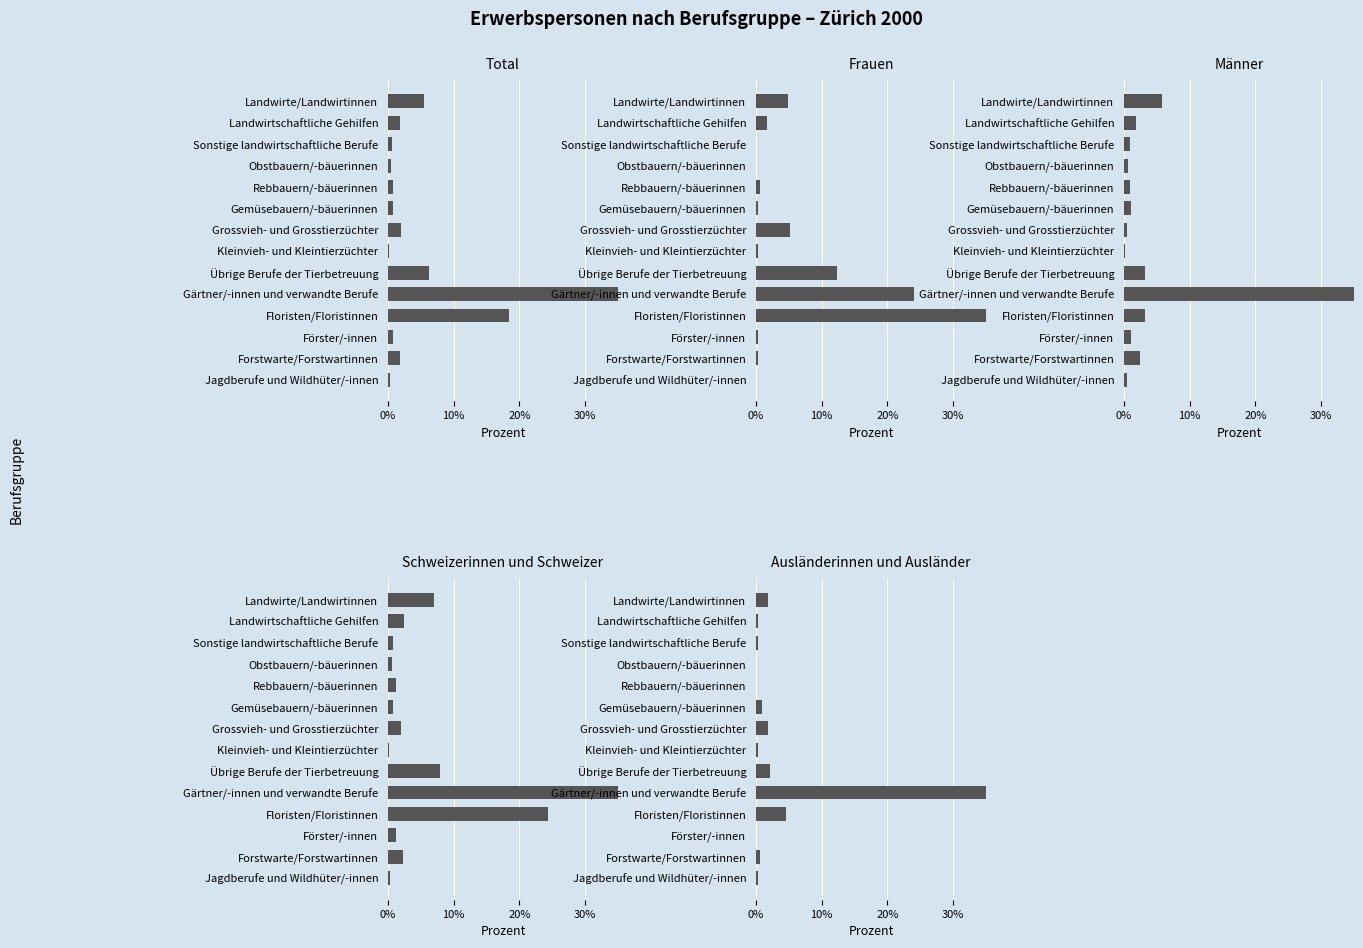

What is the sum of all Frauen values?

100.0